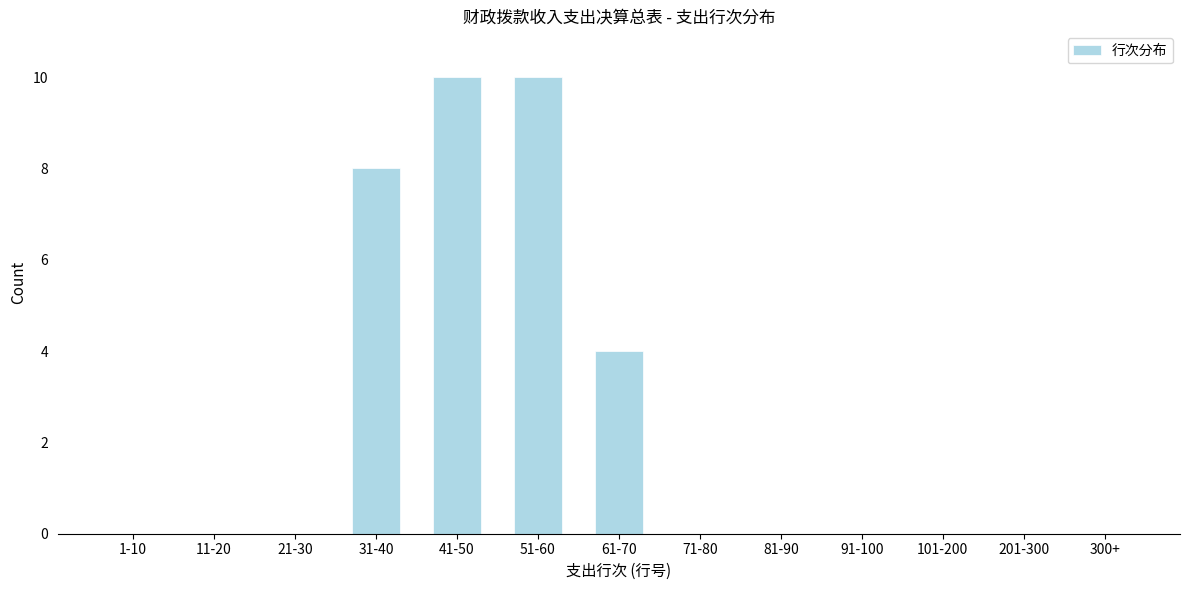

Reading right to left, list all the values displayed in this chart.

300+=0	201-300=0	101-200=0	91-100=0	81-90=0	71-80=0	61-70=4	51-60=10	41-50=10	31-40=8	21-30=0	11-20=0	1-10=0